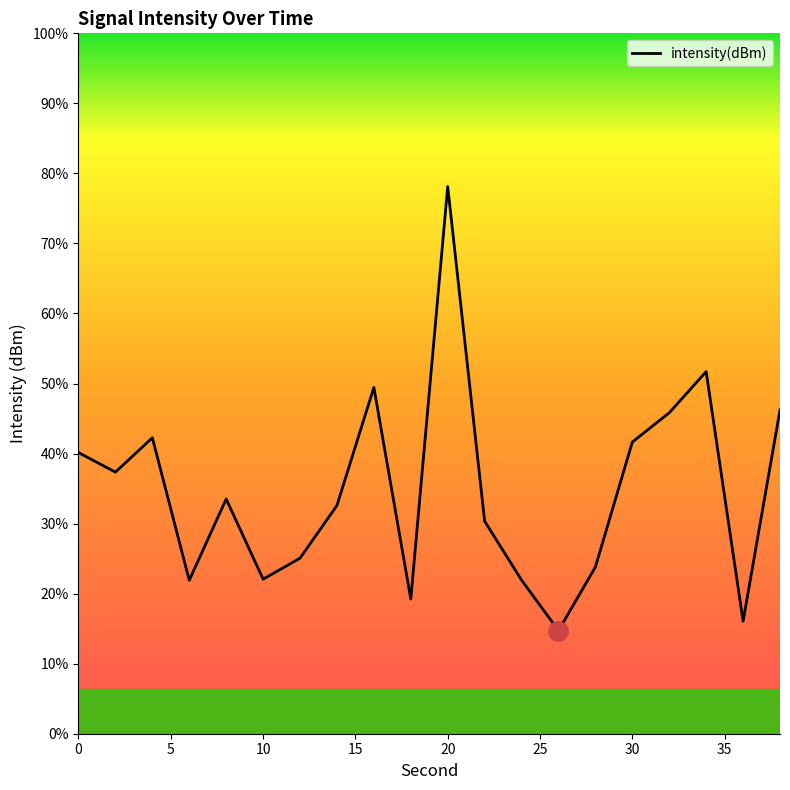

Is this an area chart (filled region under the line)?

No